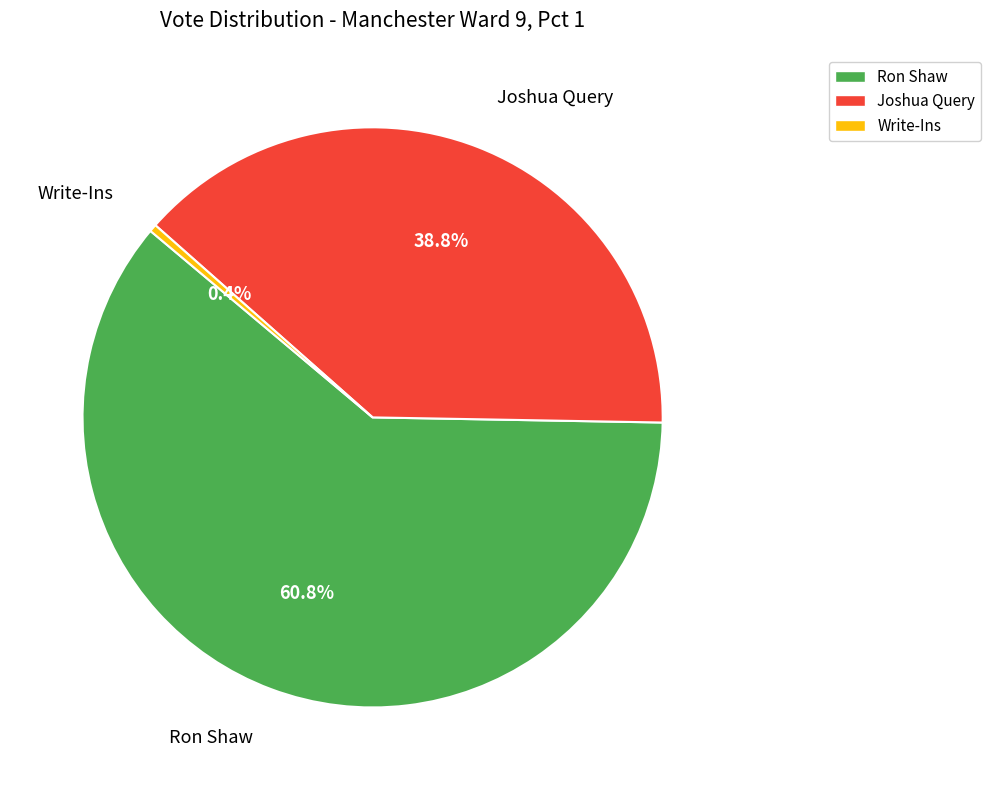

Is there a majority slice in this chart?

Yes